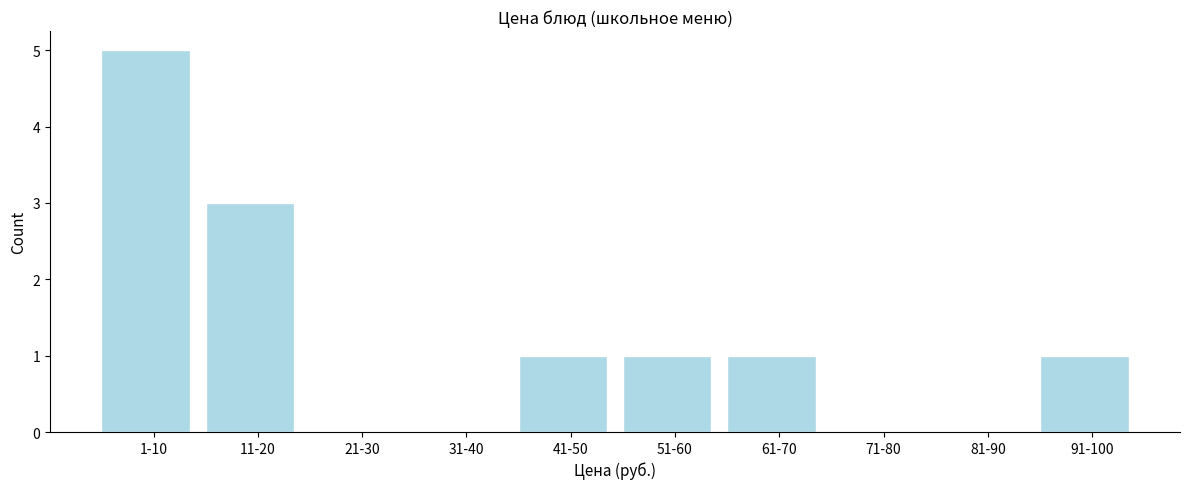

Reading right to left, extract all data points from this chart.

91-100=1	81-90=0	71-80=0	61-70=1	51-60=1	41-50=1	31-40=0	21-30=0	11-20=3	1-10=5